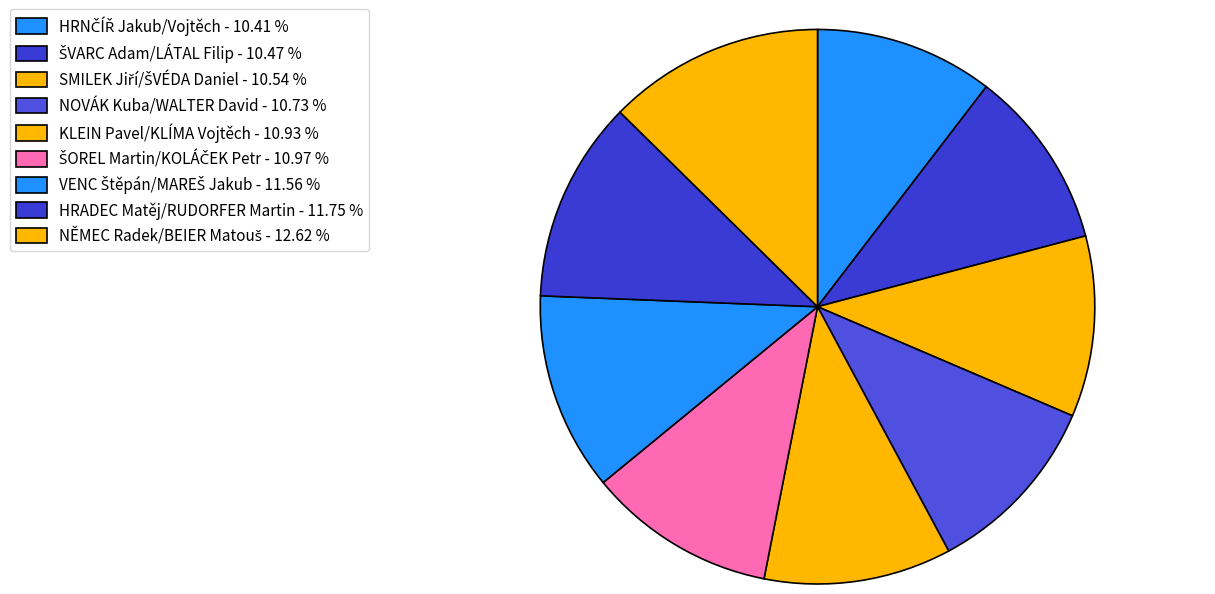

How many slices are in this pie chart?

9